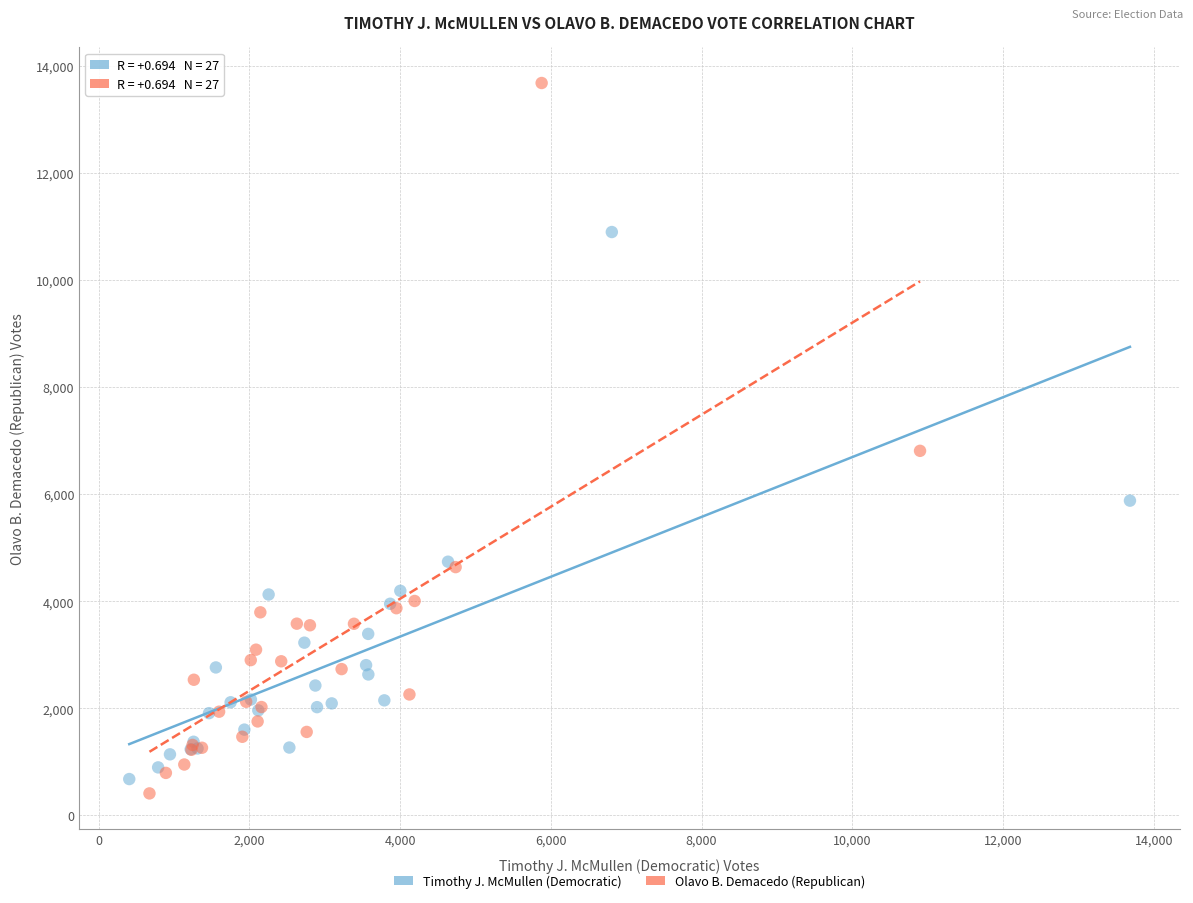

What are all the series names shown in the legend?

Timothy J. McMullen (Democratic), Olavo B. Demacedo (Republican)